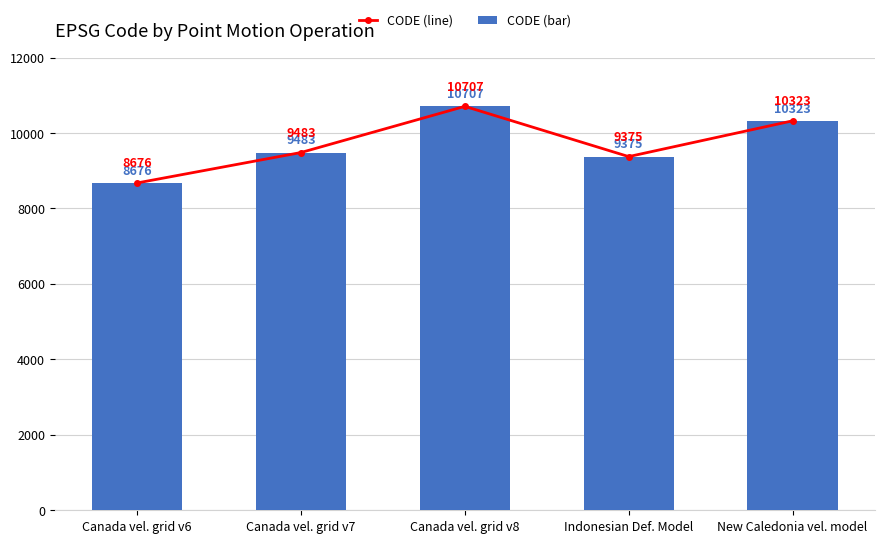

What is the approximate value of CODE (bar) at Canada vel. grid v6, to the nearest 50?

8700